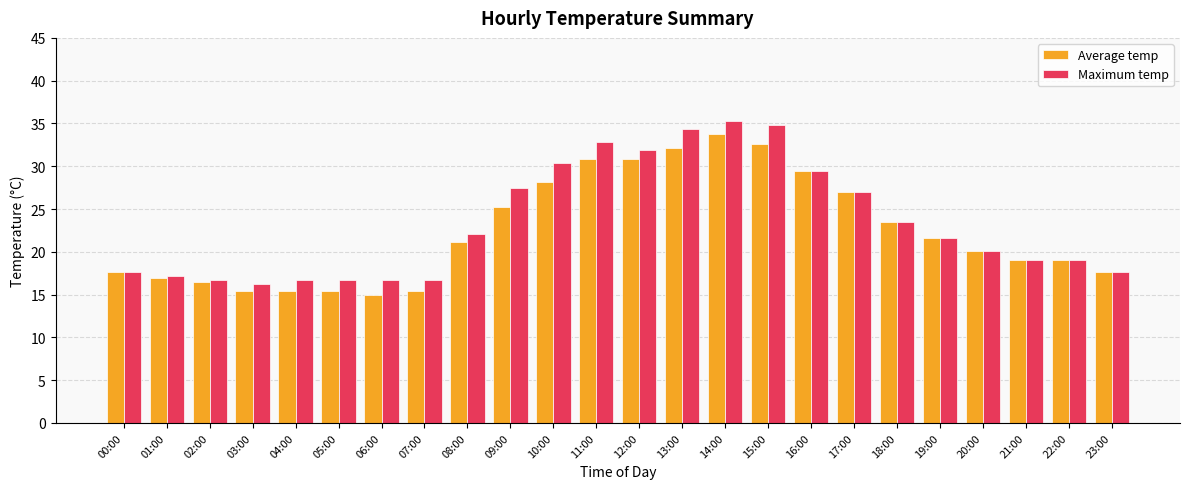

At how many categories does at least one series exceed 25?

9